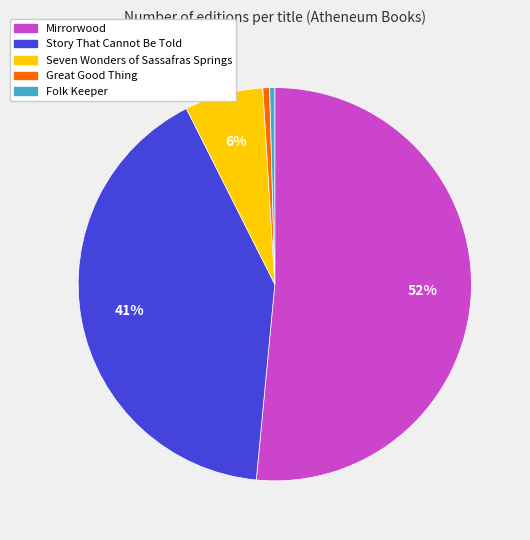

Does Great Good Thing account for over 50% of the chart?

No